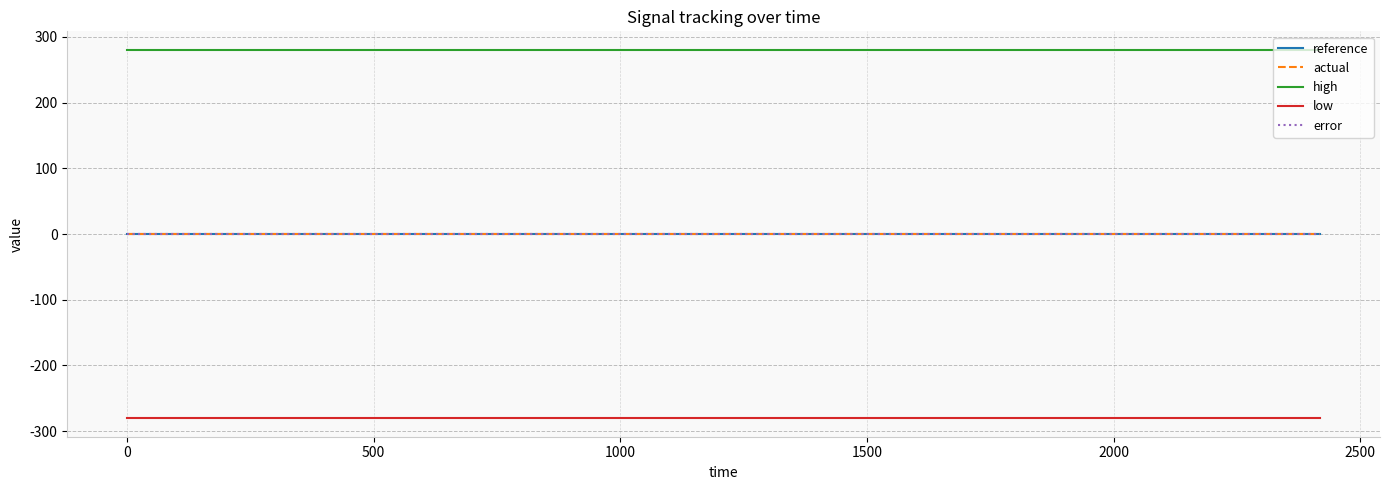

True or false: error and low intersect in this chart.

False